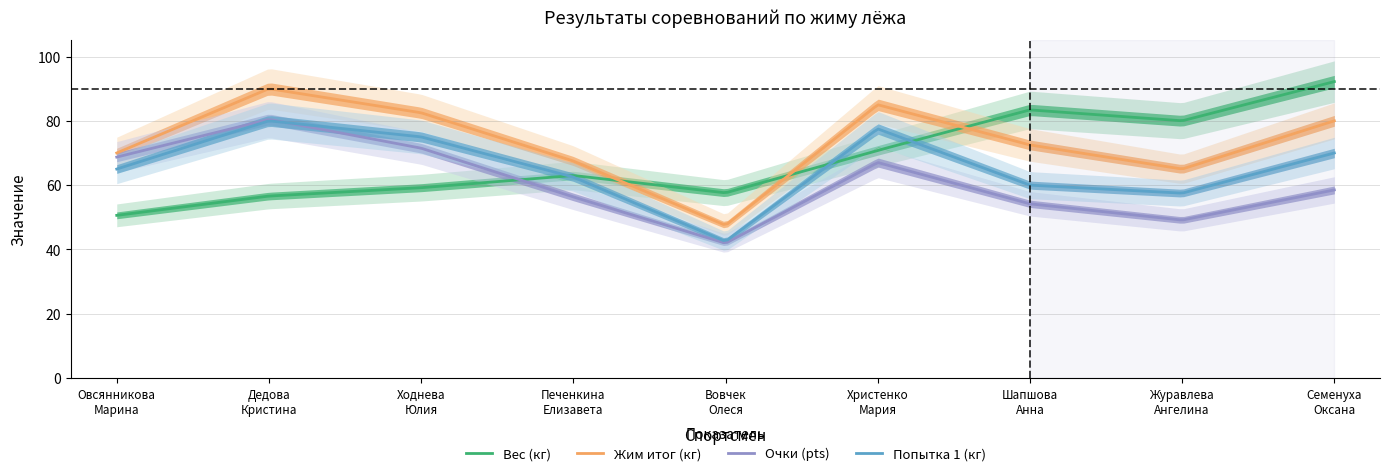

What is the difference between the second highest and second lowest values in the Очки (pts) series?

38.0